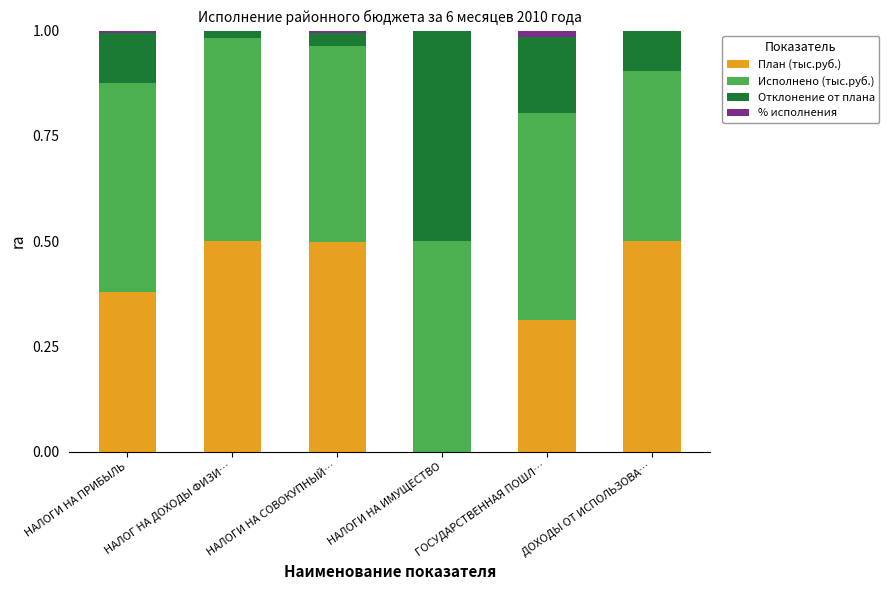

What is the total value across all series at НАЛОГИ НА ИМУЩЕСТВО?

1.0